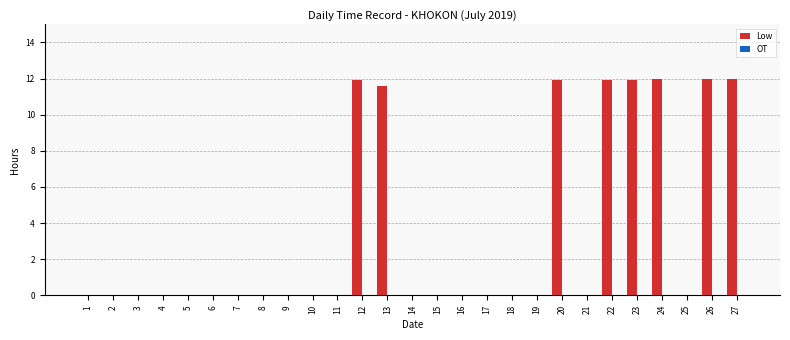

What is the change in value from 13 to 26?

+0.4